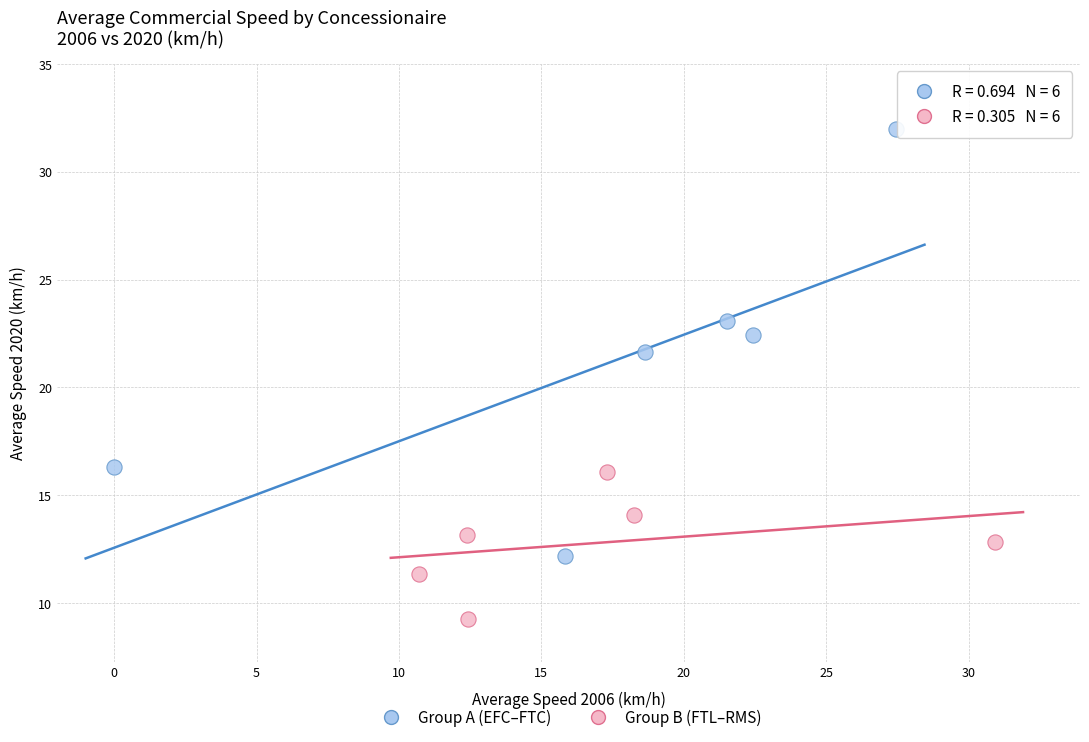

Which series has the largest Y range (max minus min)?

Group A (EFC–FTC)